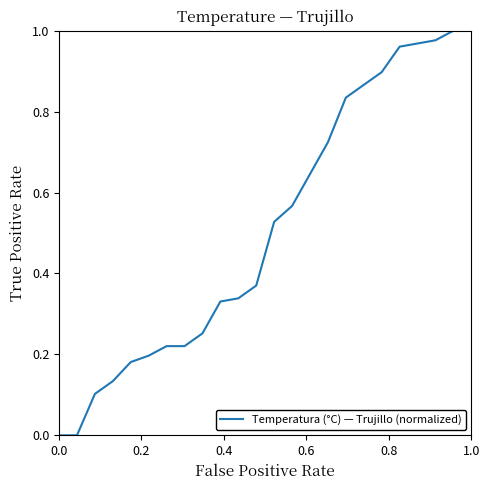

The value at 1.0 is 0.5. True or false?

False